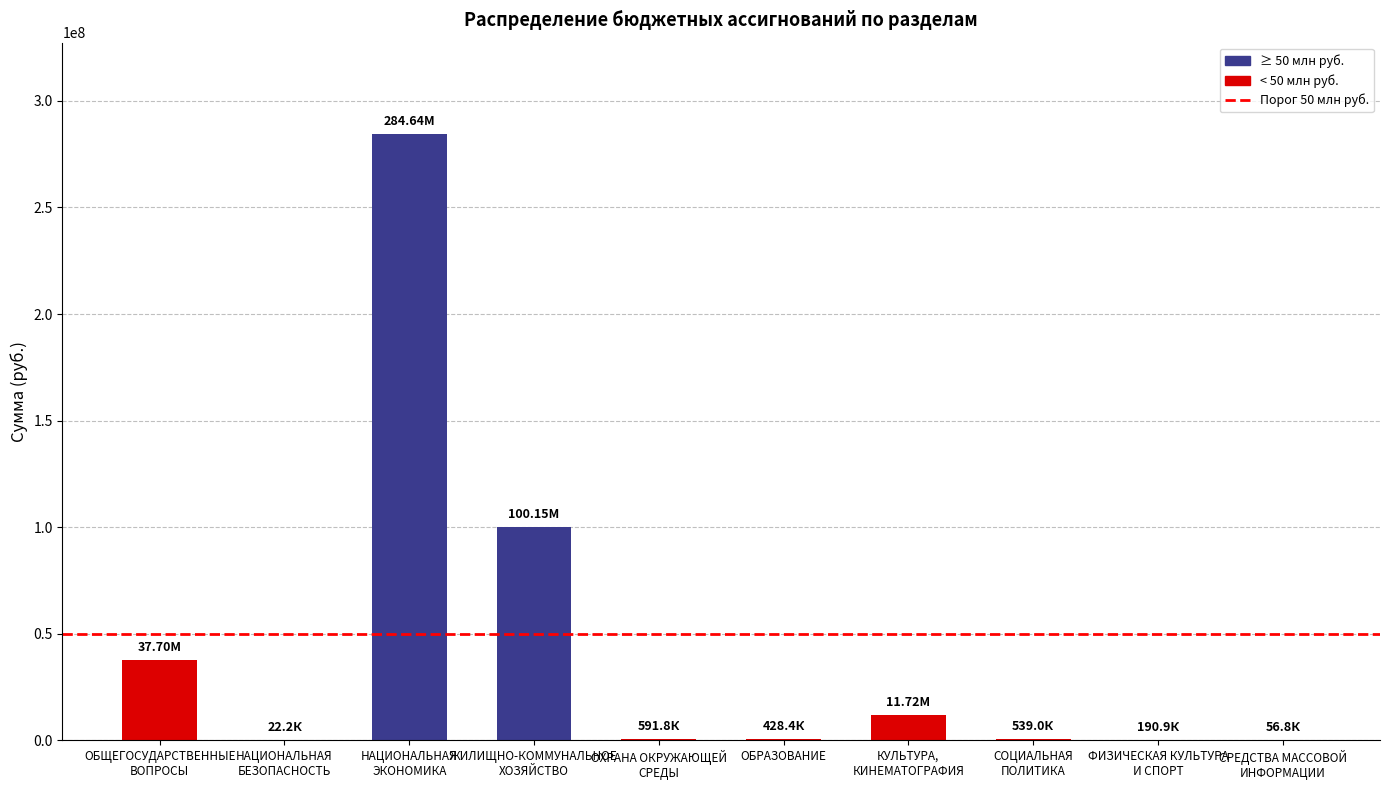

Count the number of categories in the chart.

10